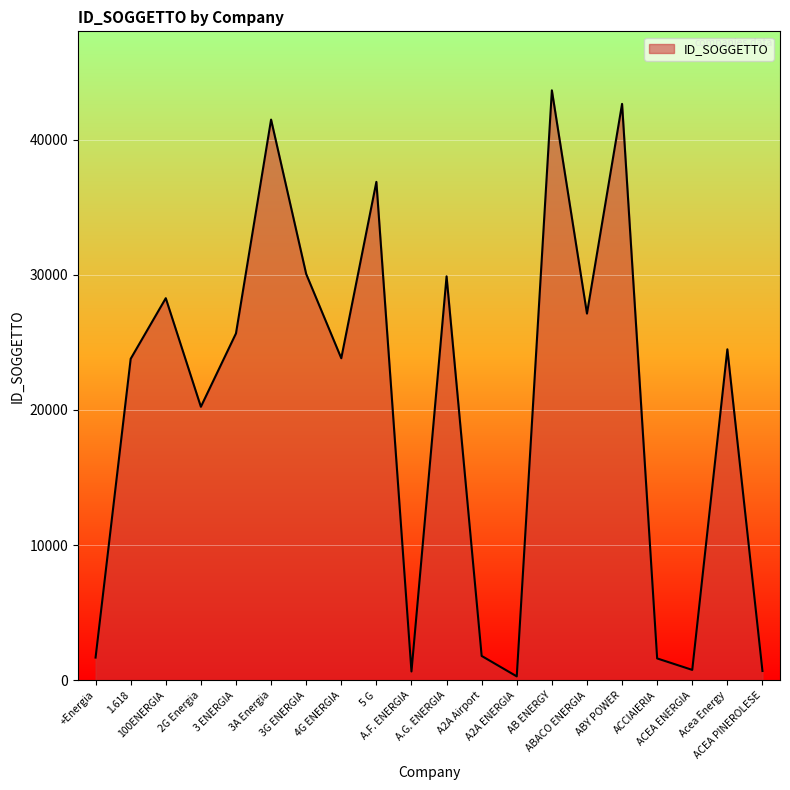

What is the difference between the maximum and minimum values?

43349